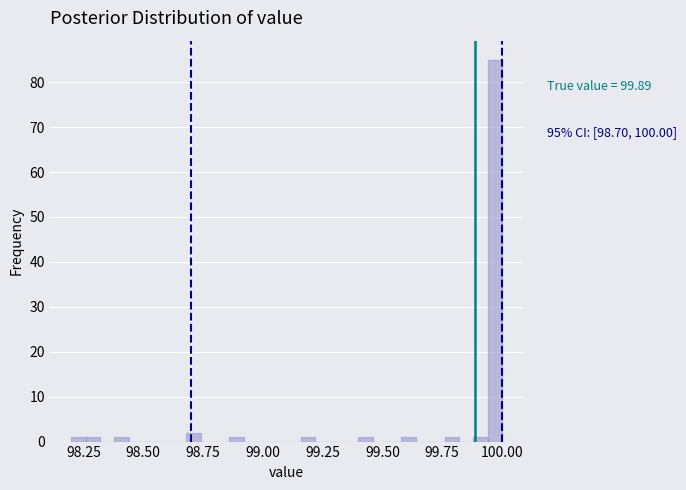

Read against the x-axis, roughly where is the centre of the tallest bar?

99.95